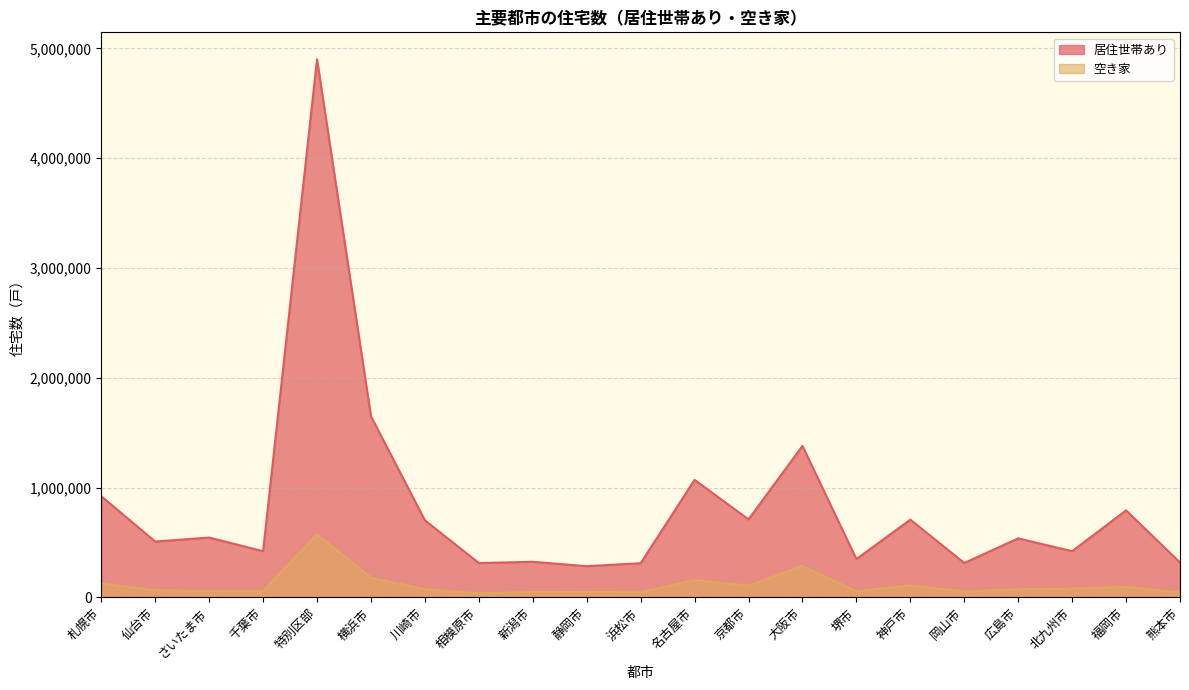

What is the smallest value displayed?

36200